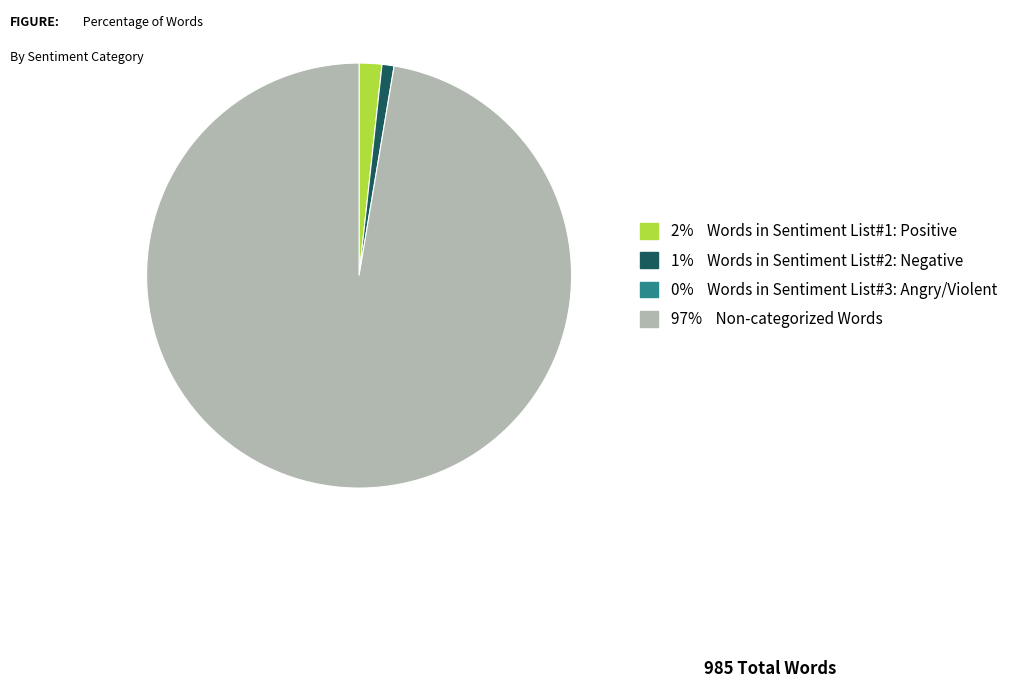

Is there a majority slice in this chart?

Yes